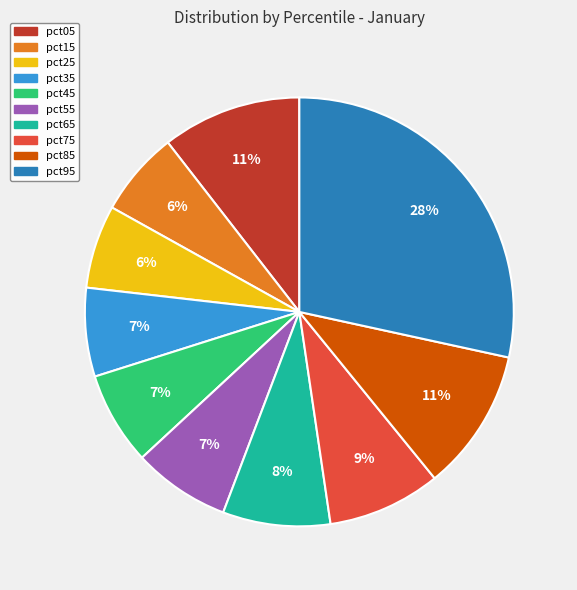

What percentage is the pct05 slice, to the nearest percent?

11%